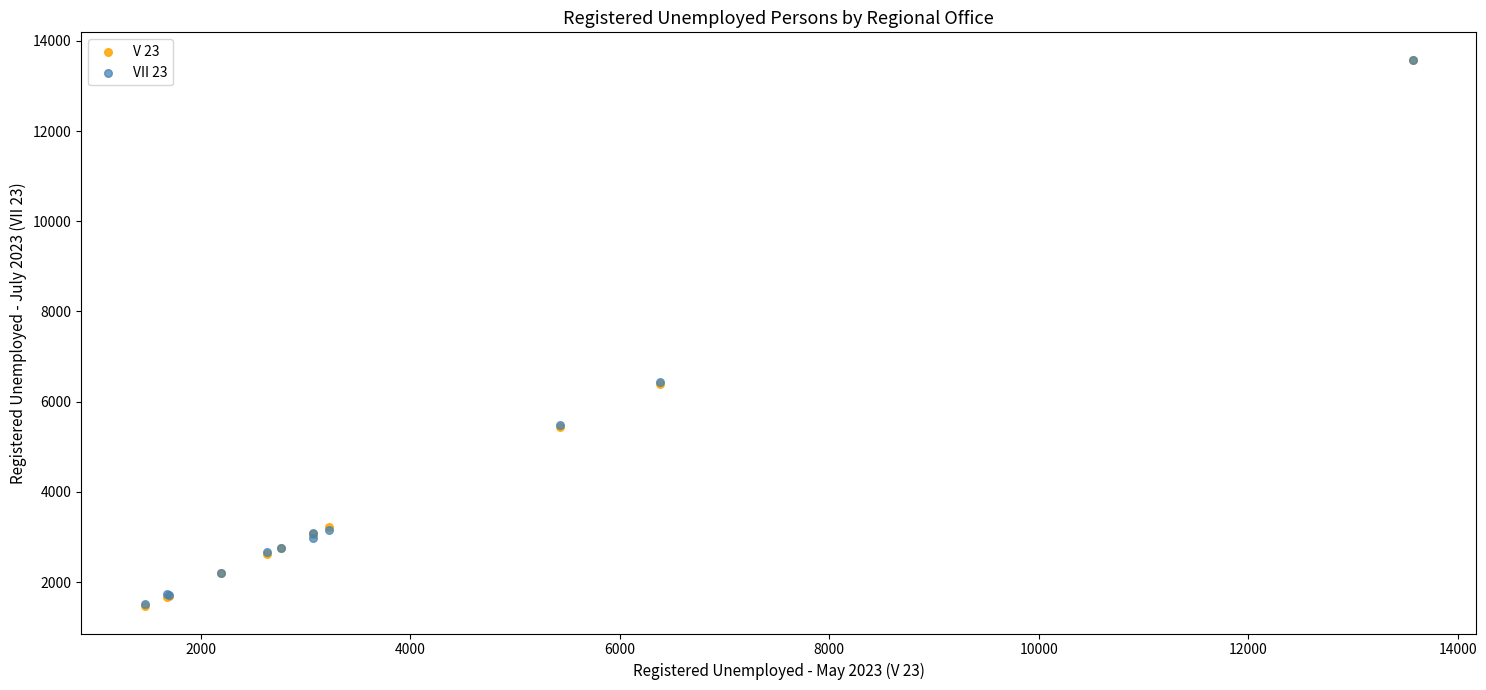

What are all the series names shown in the legend?

V 23, VII 23